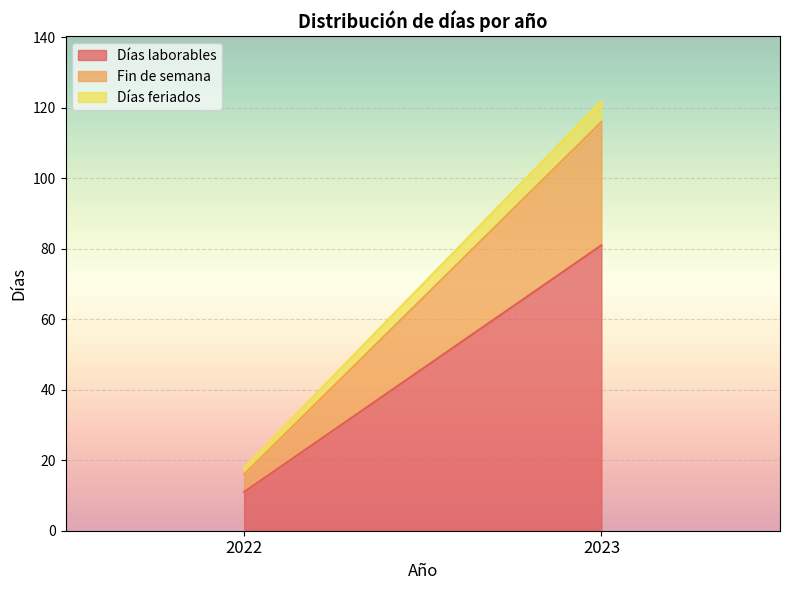

How many data points in Fin de semana are less than 35?

1